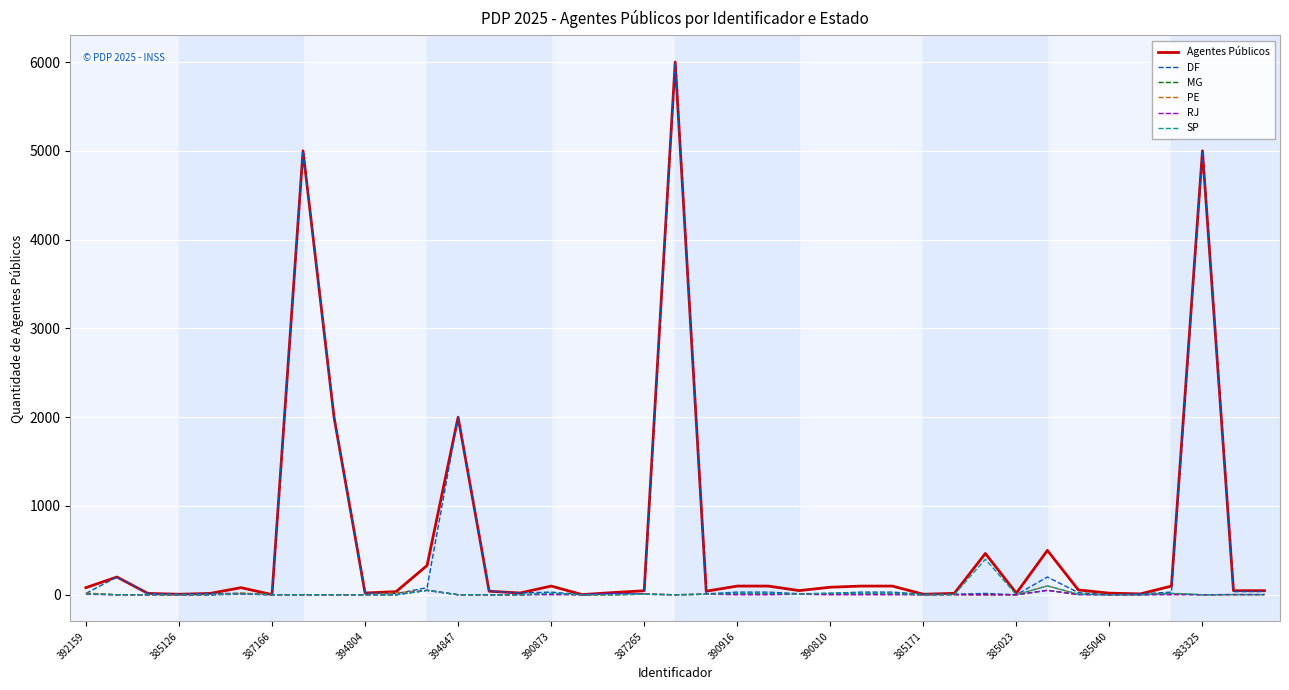

What is the maximum value shown in the chart?

6000